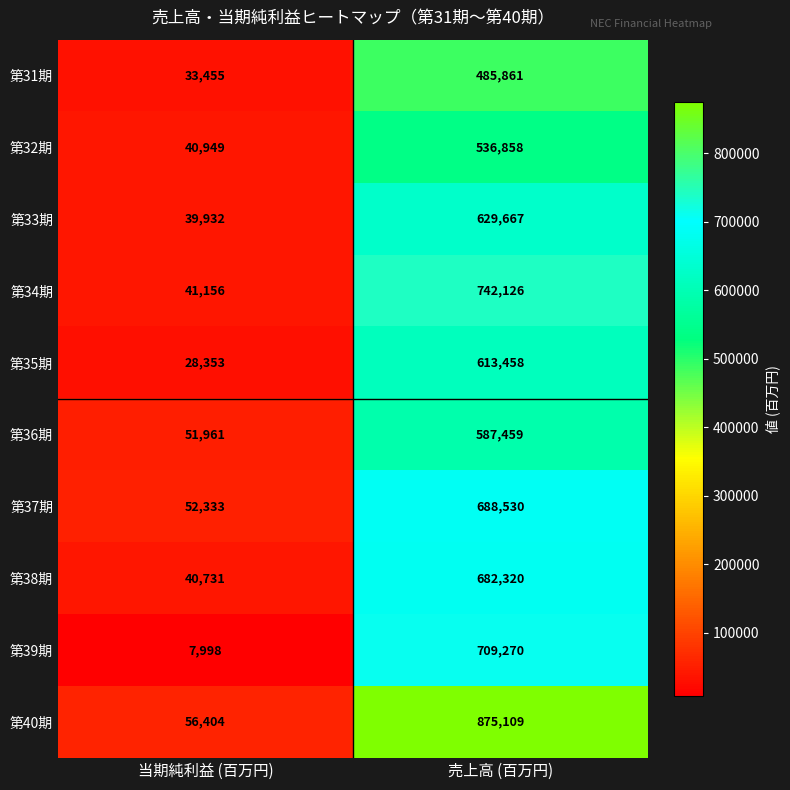

Reading left to right, transcribe all the data shown in this chart.

第31期: 当期純利益 (百万円)=33455	売上高 (百万円)=485861
第32期: 当期純利益 (百万円)=40949	売上高 (百万円)=536858
第33期: 当期純利益 (百万円)=39932	売上高 (百万円)=629667
第34期: 当期純利益 (百万円)=41156	売上高 (百万円)=742126
第35期: 当期純利益 (百万円)=28353	売上高 (百万円)=613458
第36期: 当期純利益 (百万円)=51961	売上高 (百万円)=587459
第37期: 当期純利益 (百万円)=52333	売上高 (百万円)=688530
第38期: 当期純利益 (百万円)=40731	売上高 (百万円)=682320
第39期: 当期純利益 (百万円)=7998	売上高 (百万円)=709270
第40期: 当期純利益 (百万円)=56404	売上高 (百万円)=875109